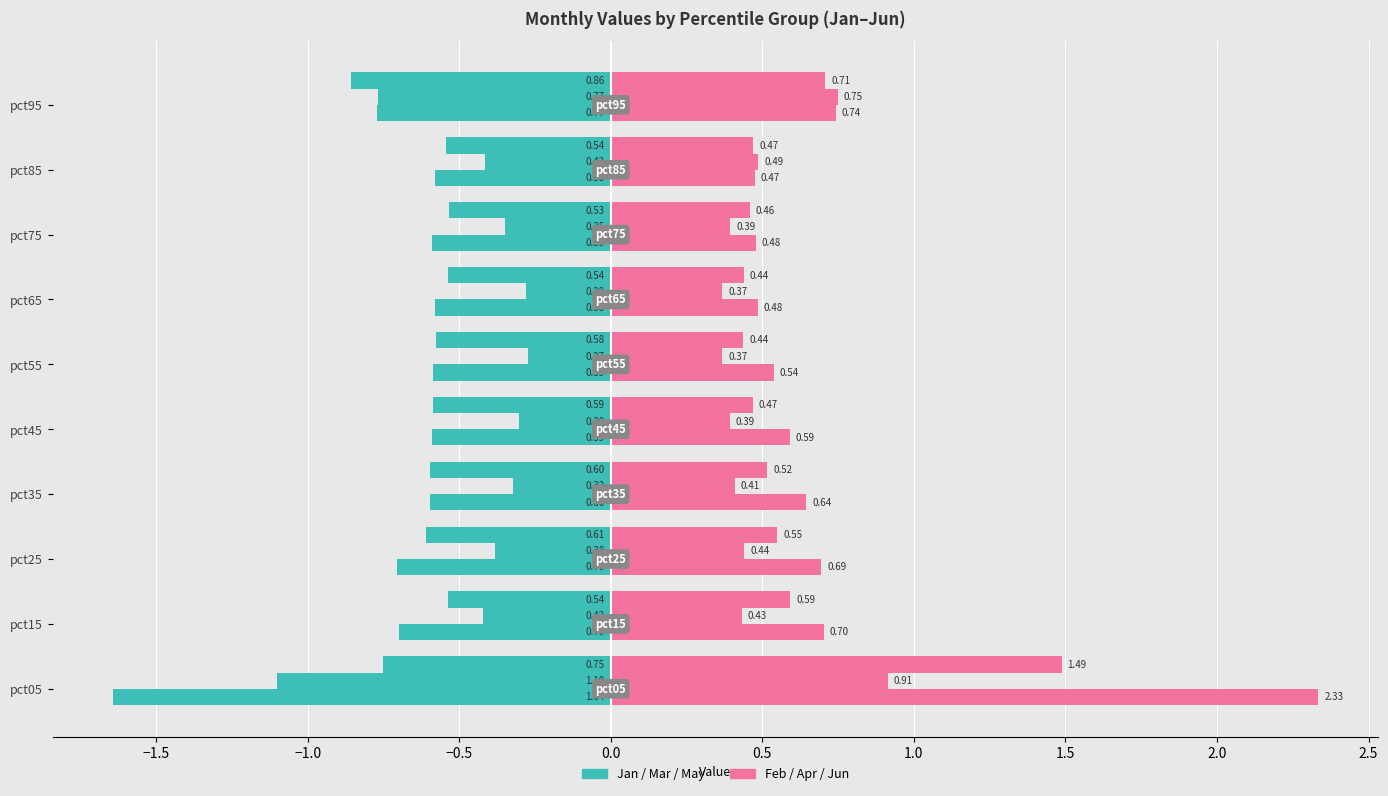

How many distinct data groups are displayed?

6